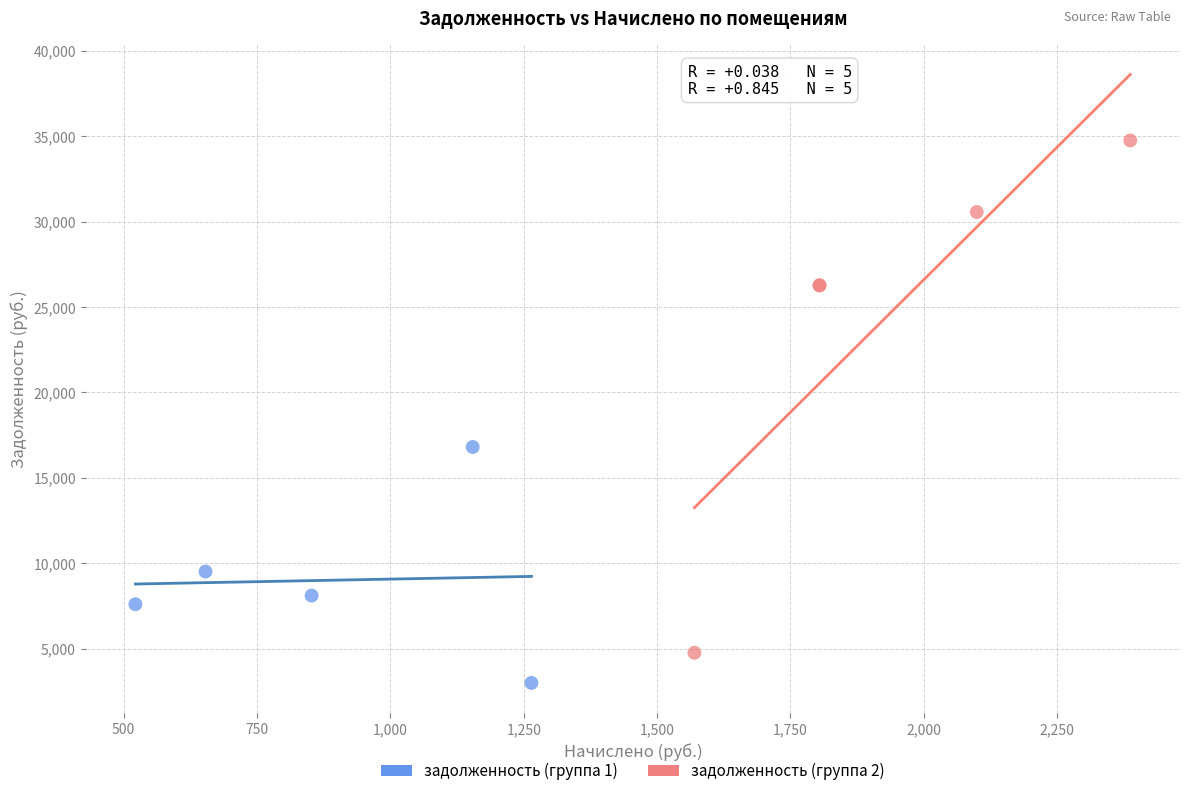

Which series contains the highest Y value?

задолженность (группа 2)